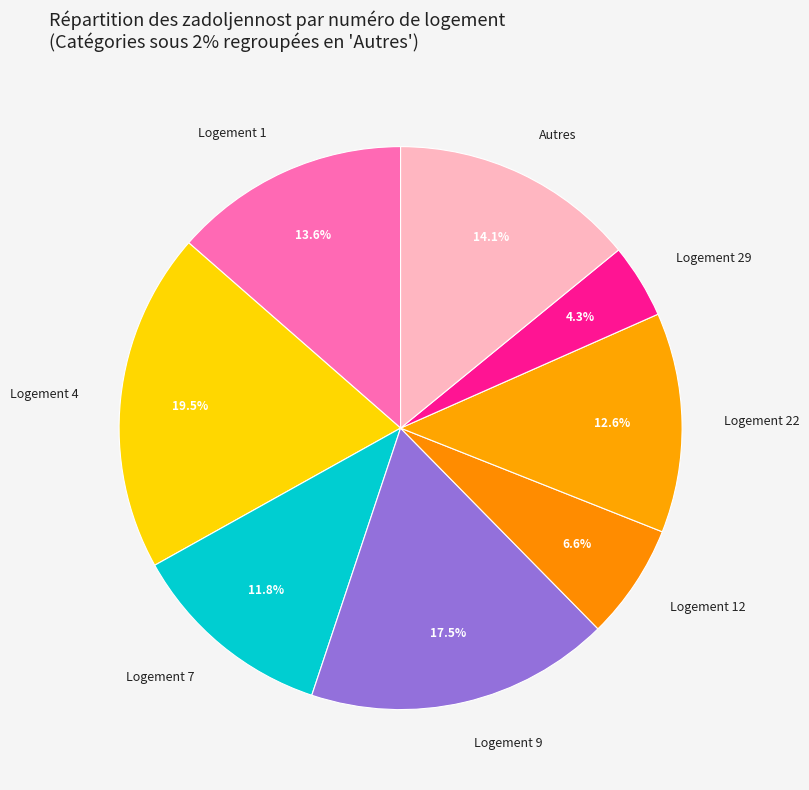

How many slices are in this pie chart?

8